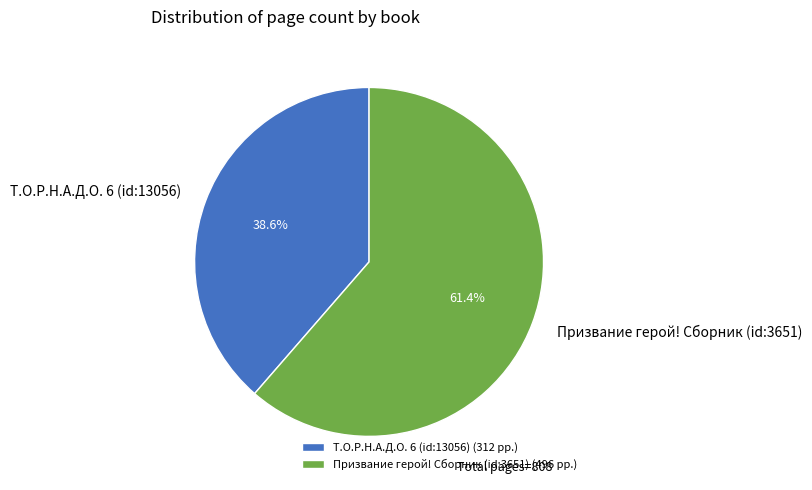

Rank the categories by value from lowest to highest.

Т.О.Р.Н.А.Д.О. 6 (id:13056), Призвание герой! Сборник (id:3651)